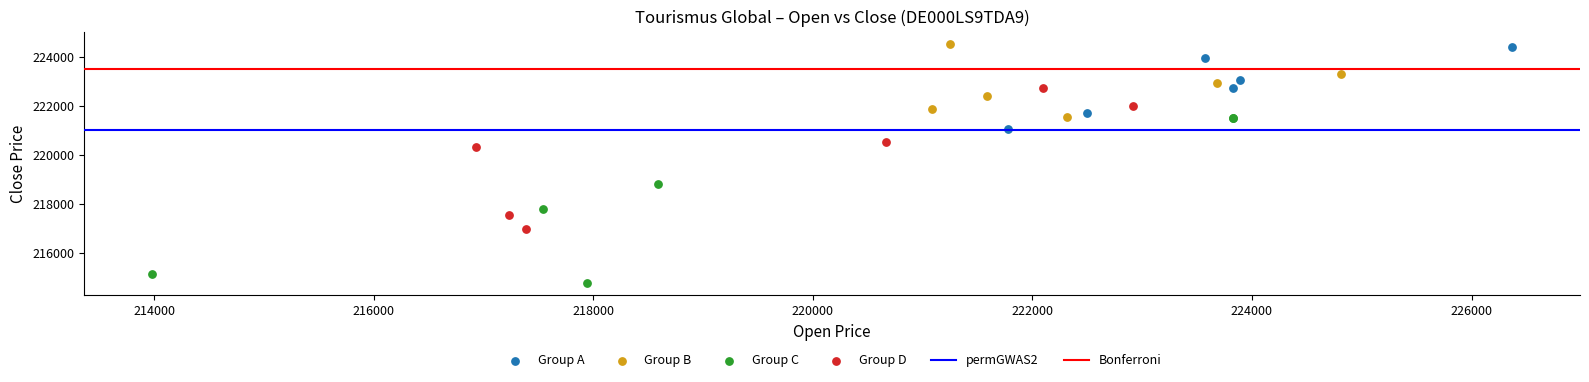

Which series contains the highest Y value?

Group B